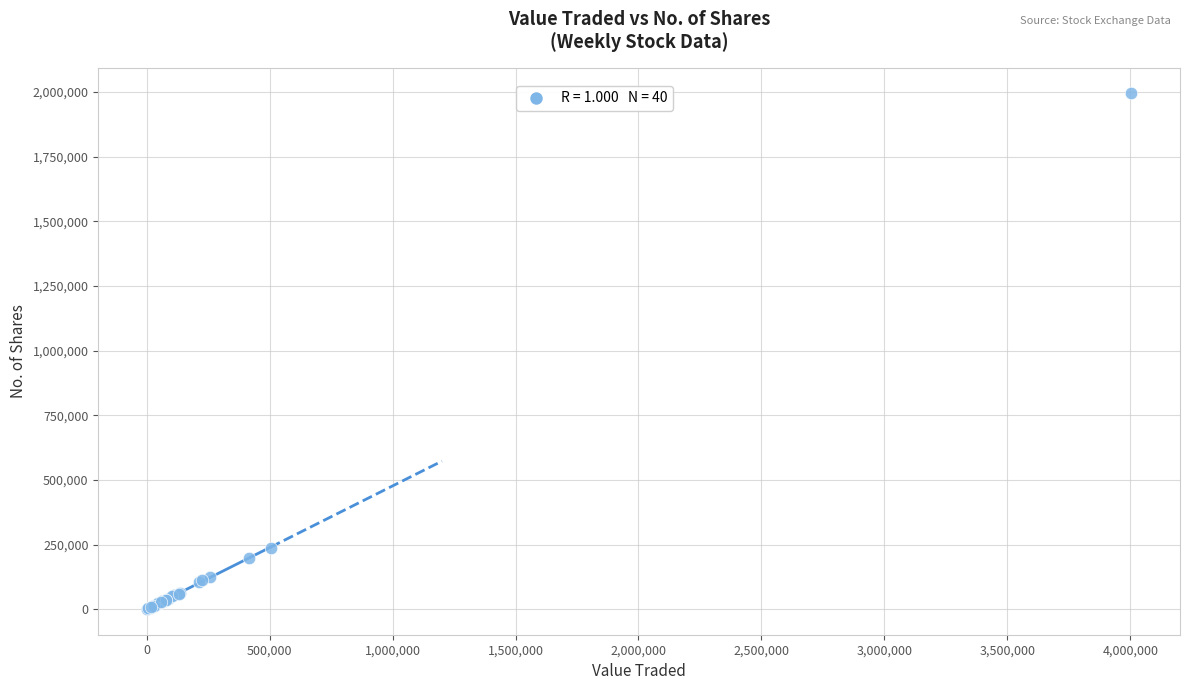

What Y value in the scatter plot is closest to 998201?

238424